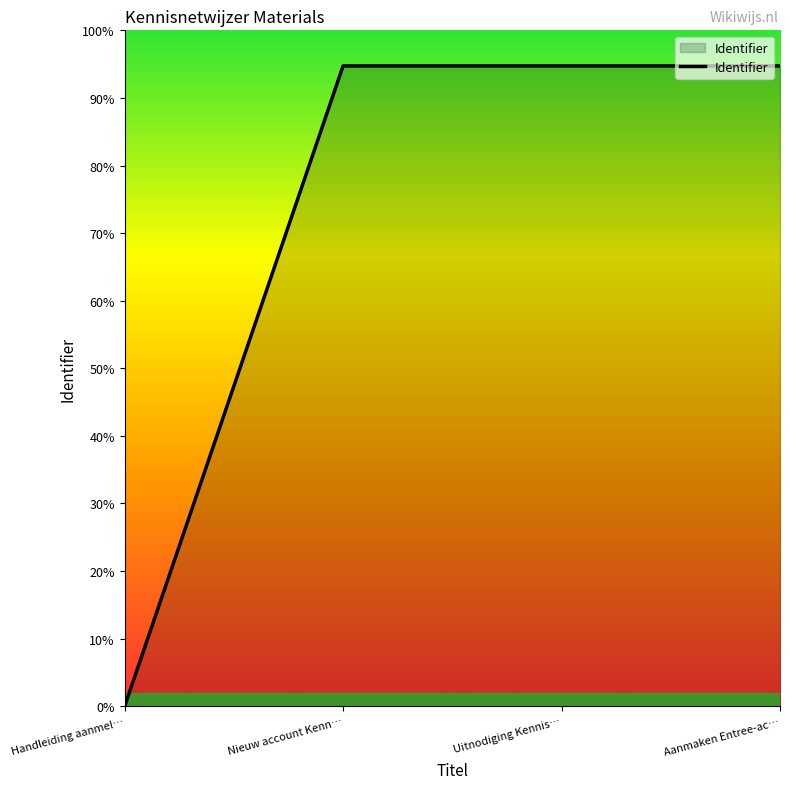

List the labels in order of value, largest first.

Aanmaken Entree-ac…, Uitnodiging Kennis…, Nieuw account Kenn…, Handleiding aanmel…